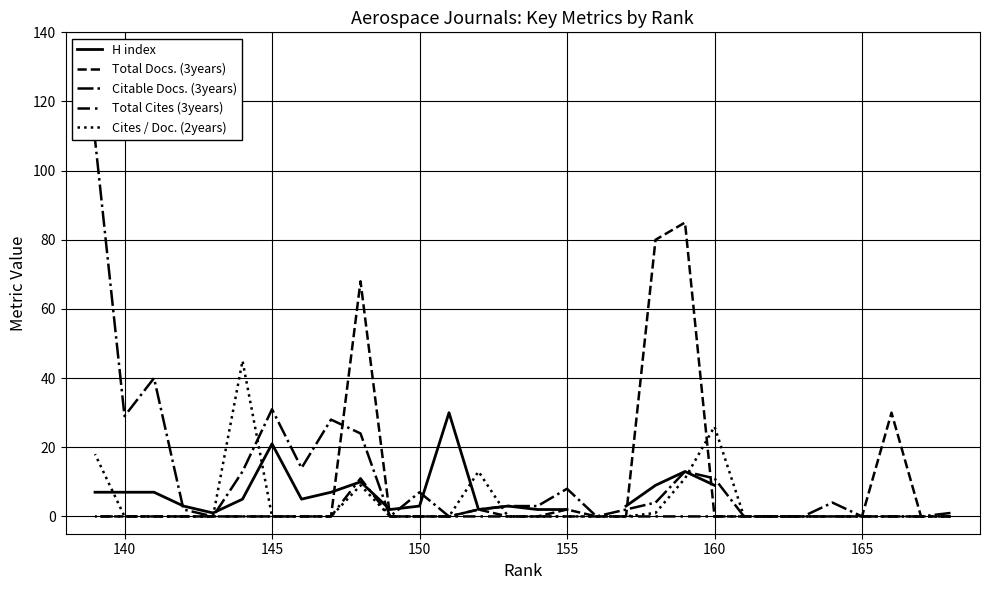

How many intersections are there between Total Docs. (3years) and Citable Docs. (3years)?

3